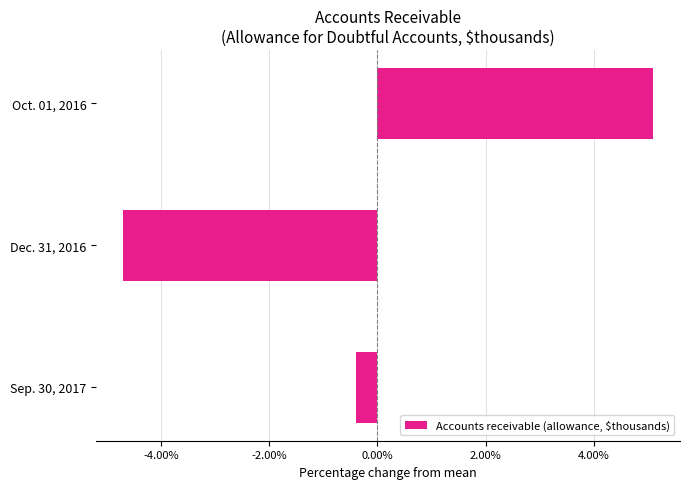

Reading bottom to top, transcribe all the data shown in this chart.

Sep. 30, 2017=-0.4	Dec. 31, 2016=-4.7	Oct. 01, 2016=5.1